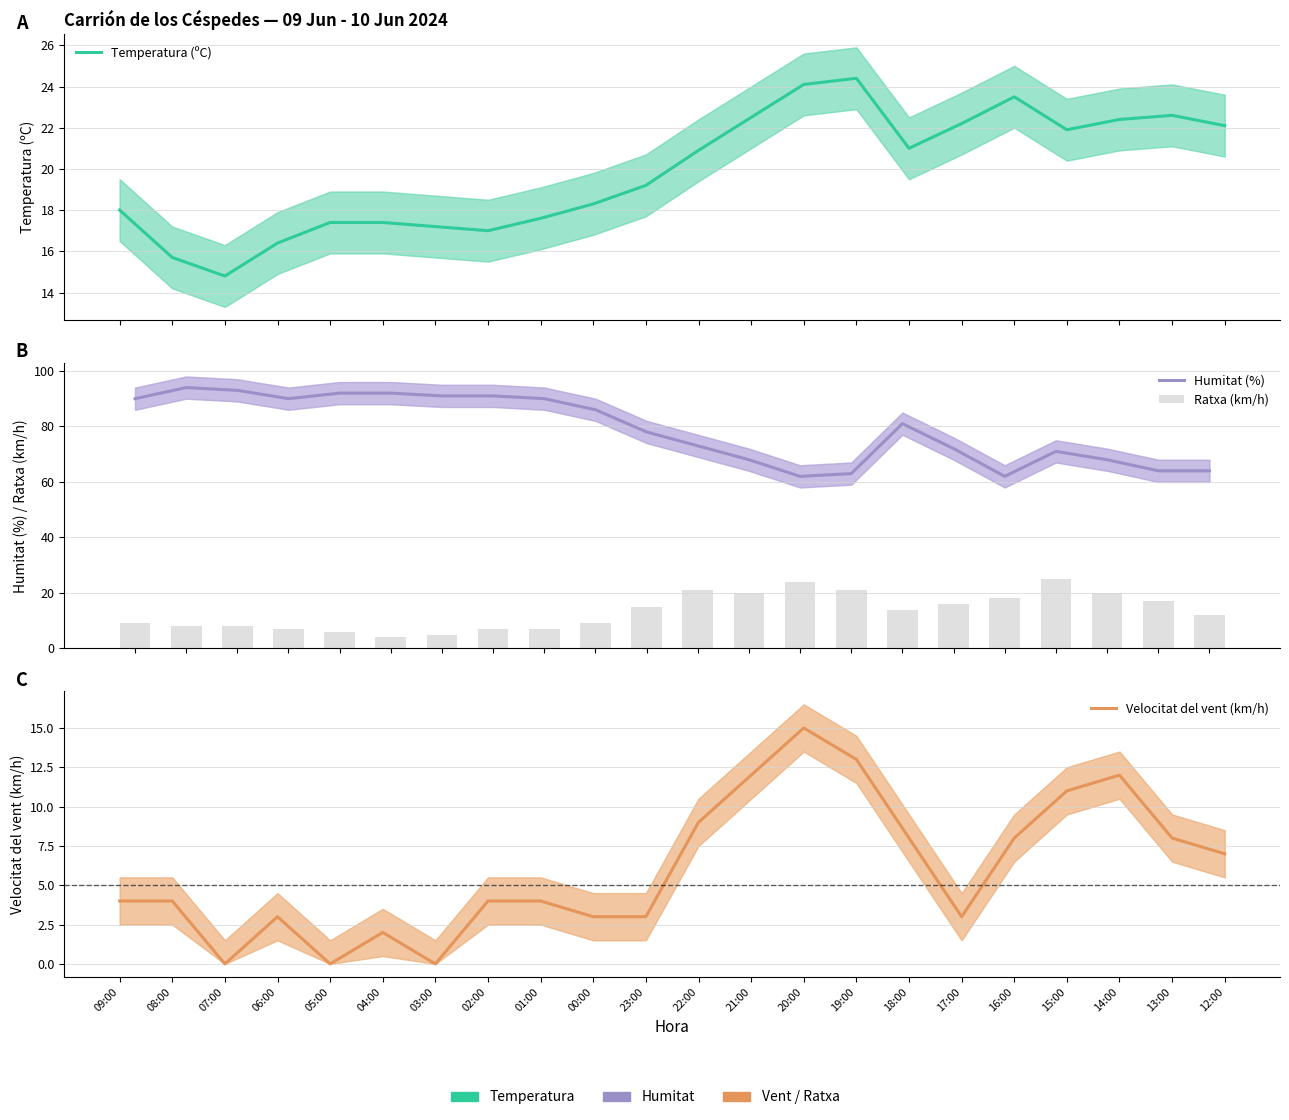

What position from the right is 09:00?

22